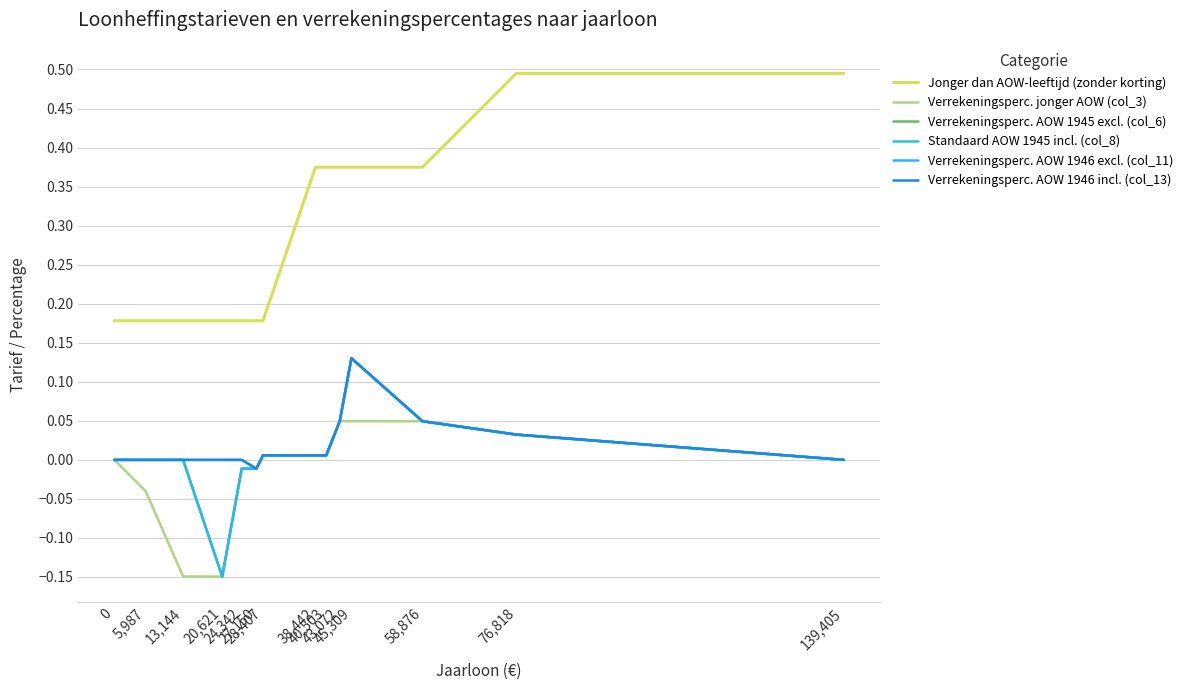

Reading left to right, transcribe all the data shown in this chart.

Jonger dan AOW-leeftijd (zonder korting): 0=0.2	5,987=0.2	13,144=0.2	20,621=0.2	24,342=0.2	27,150=0.2	28,407=0.2	38,442=0.4	40,503=0.4	43,072=0.4	45,309=0.4	58,876=0.4	76,818=0.5	139,405=0.5
Verrekeningsperc. jonger AOW (col_3): 0=0.0	5,987=-0.0	13,144=-0.1	20,621=-0.1	24,342=-0.0	27,150=-0.0	28,407=0.0	38,442=0.0	40,503=0.0	43,072=0.0	45,309=0.0	58,876=0.0	76,818=0.0	139,405=0.0
Verrekeningsperc. AOW 1945 excl. (col_6): 0=0.0	5,987=0.0	13,144=0.0	20,621=-0.1	24,342=-0.0	27,150=-0.0	28,407=0.0	38,442=0.0	40,503=0.0	43,072=0.0	45,309=0.1	58,876=0.0	76,818=0.0	139,405=0.0
Standaard AOW 1945 incl. (col_8): 0=0.0	5,987=0.0	13,144=0.0	20,621=0.0	24,342=0.0	27,150=-0.0	28,407=0.0	38,442=0.0	40,503=0.0	43,072=0.0	45,309=0.1	58,876=0.0	76,818=0.0	139,405=0.0
Verrekeningsperc. AOW 1946 excl. (col_11): 0=0.0	5,987=0.0	13,144=0.0	20,621=-0.1	24,342=-0.0	27,150=-0.0	28,407=0.0	38,442=0.0	40,503=0.0	43,072=0.0	45,309=0.1	58,876=0.0	76,818=0.0	139,405=0.0
Verrekeningsperc. AOW 1946 incl. (col_13): 0=0.0	5,987=0.0	13,144=0.0	20,621=0.0	24,342=0.0	27,150=-0.0	28,407=0.0	38,442=0.0	40,503=0.0	43,072=0.0	45,309=0.1	58,876=0.0	76,818=0.0	139,405=0.0